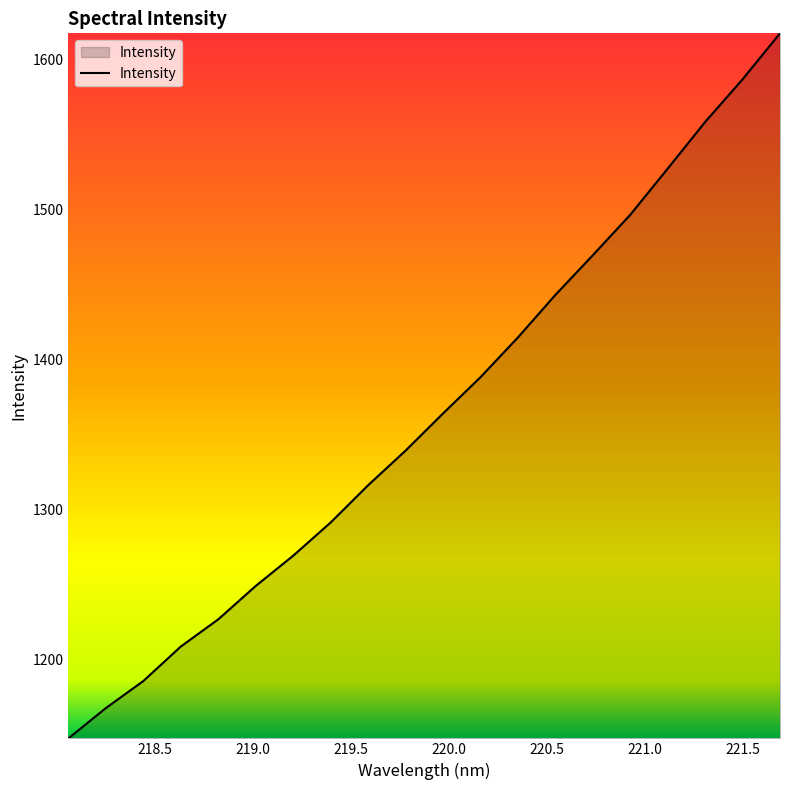

What is the minimum value shown in the chart?

1147.5